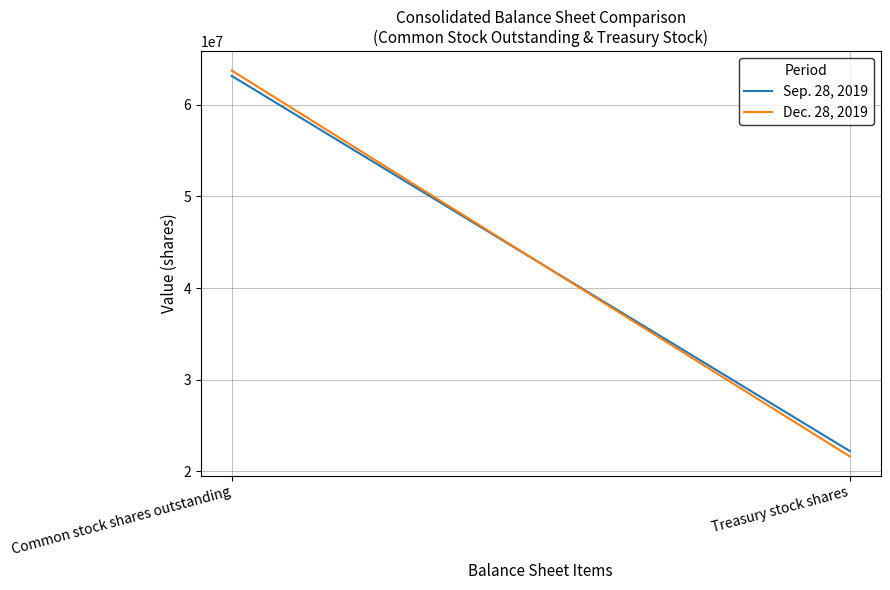

What is the spread (max minus min) of values at Common stock shares outstanding?

586000